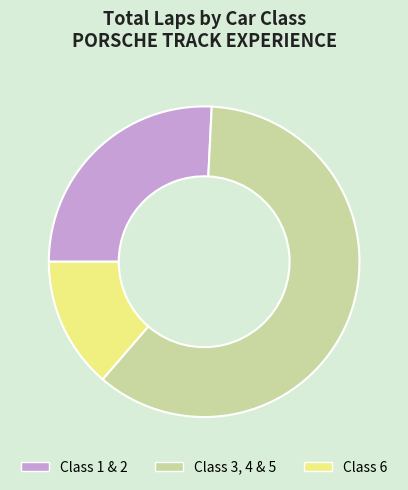

Which slice is the smallest?

Class 6